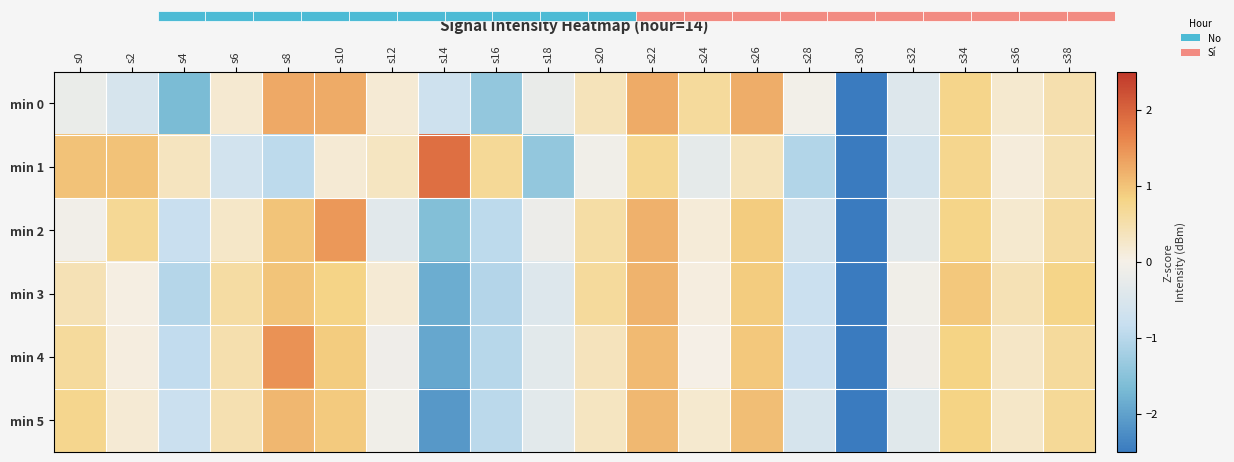

How many data points does each series have?

20